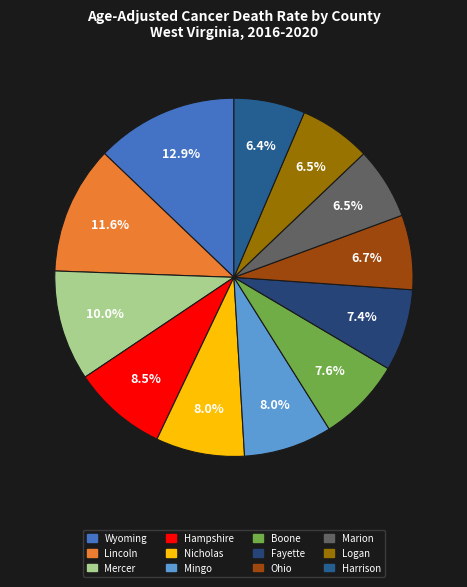

How many slices are in this pie chart?

12